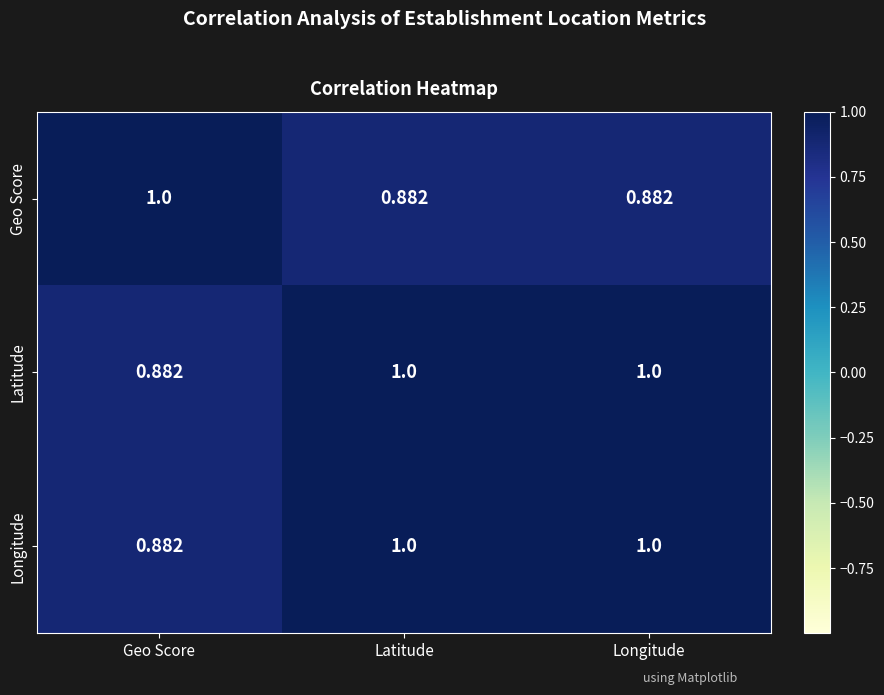

Which category has the highest value in the Geo Score series?

Geo Score